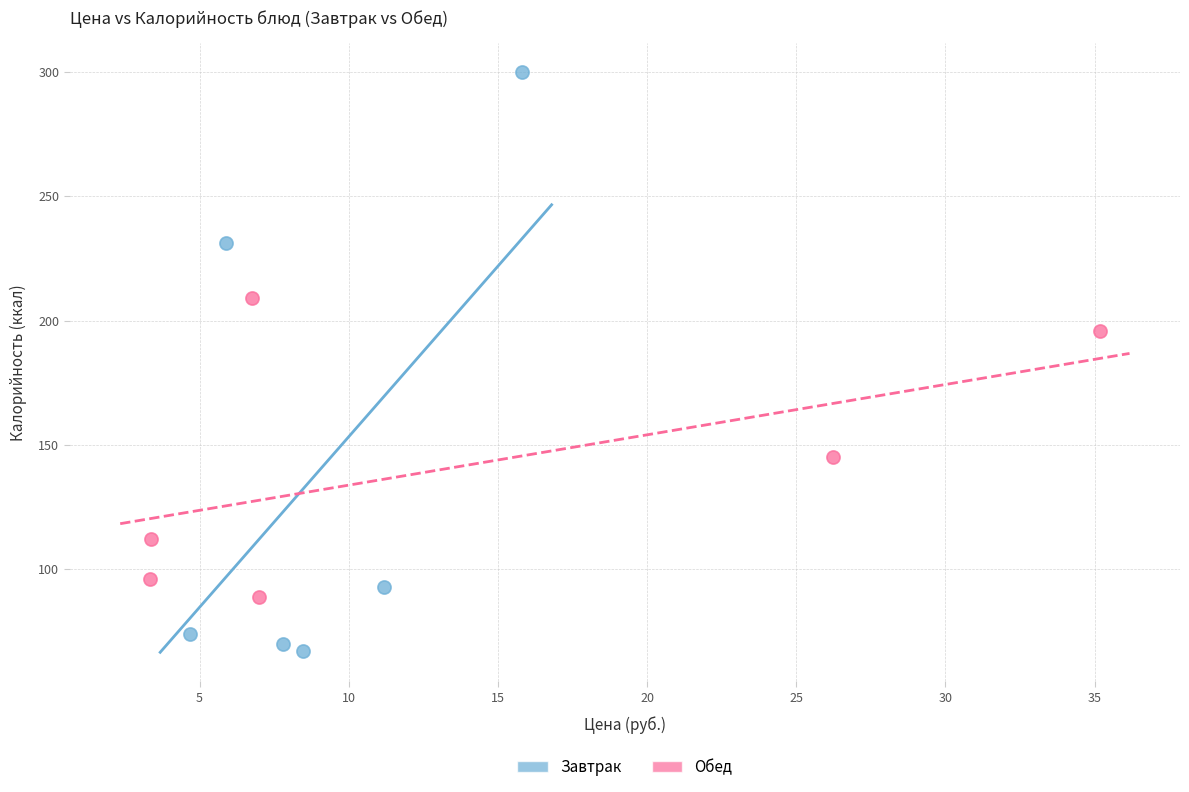

Which series has the widest spread of Y values?

Завтрак